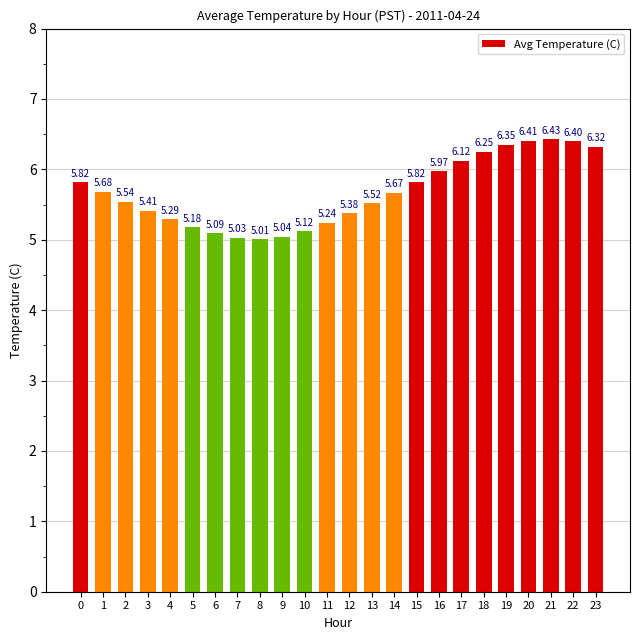

Which has a higher value, 17 or 1?

17